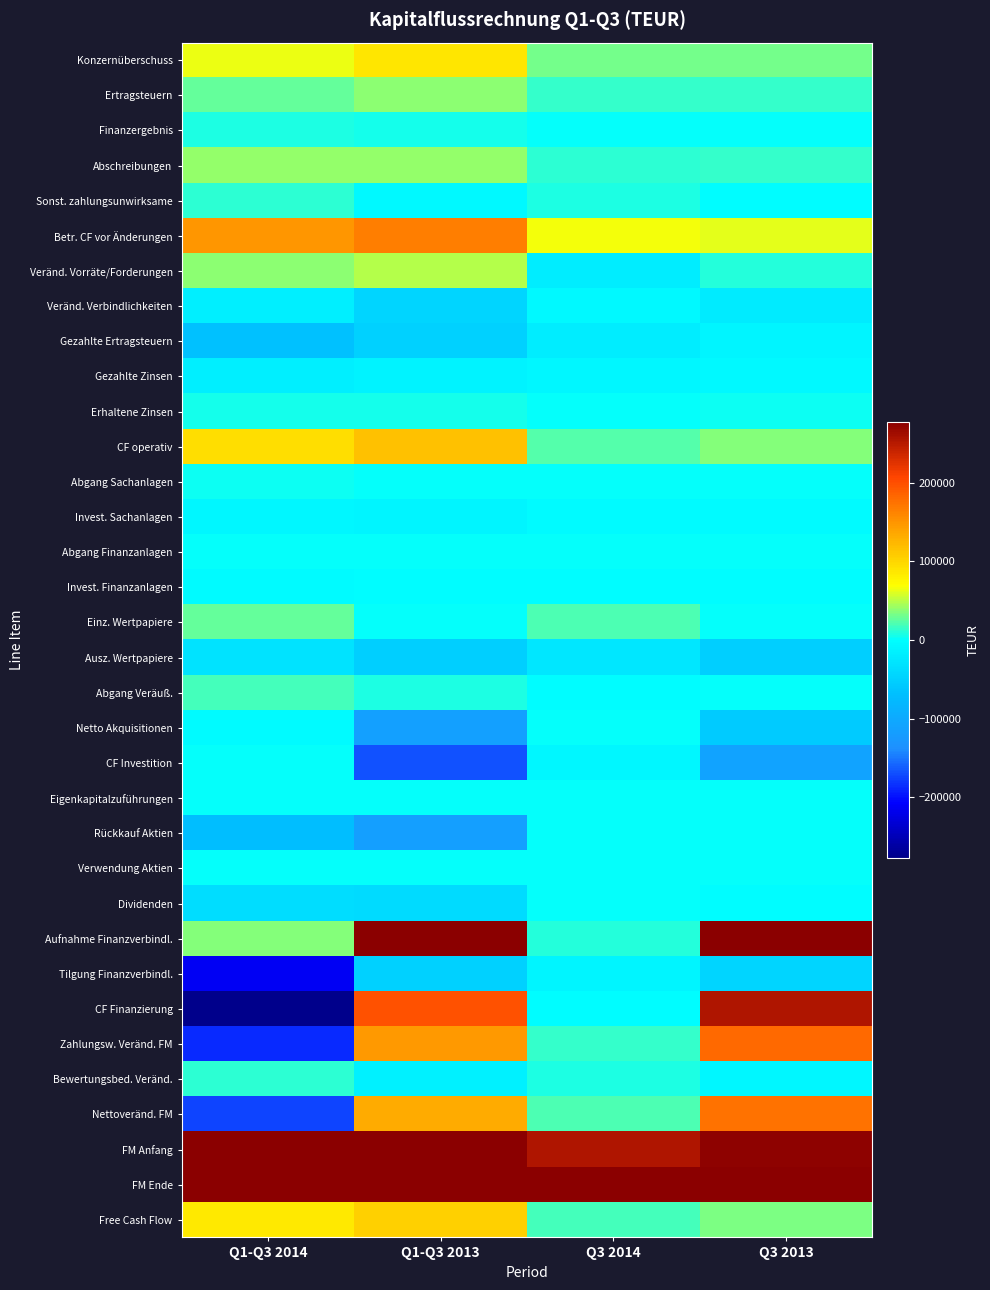

At Q1-Q3 2013, list the series in order from smallest to largest.

CF Investition, Rückkauf Aktien, Netto Akquisitionen, Ausz. Wertpapiere, Tilgung Finanzverbindl., Gezahlte Ertragsteuern, Veränd. Verbindlichkeiten, Dividenden, Bewertungsbed. Veränd., Gezahlte Zinsen, Invest. Sachanlagen, Sonst. zahlungsunwirksame, Invest. Finanzanlagen, Einz. Wertpapiere, Eigenkapitalzuführungen, Verwendung Aktien, Abgang Finanzanlagen, Abgang Sachanlagen, Finanzergebnis, Erhaltene Zinsen, Abgang Veräuß., Ertragsteuern, Abschreibungen, Veränd. Vorräte/Forderungen, Konzernüberschuss, Free Cash Flow, CF operativ, Nettoveränd. FM, Zahlungsw. Veränd. FM, Betr. CF vor Änderungen, CF Finanzierung, FM Anfang, Aufnahme Finanzverbindl., FM Ende